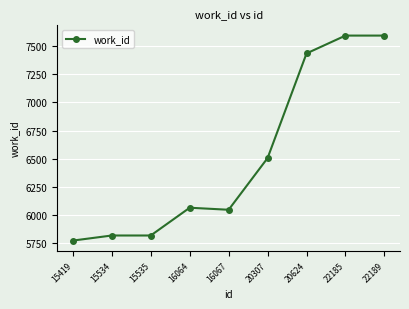

Reading left to right, list all the values displayed in this chart.

5775	5820	5820	6066	6048	6506	7433	7591	7591